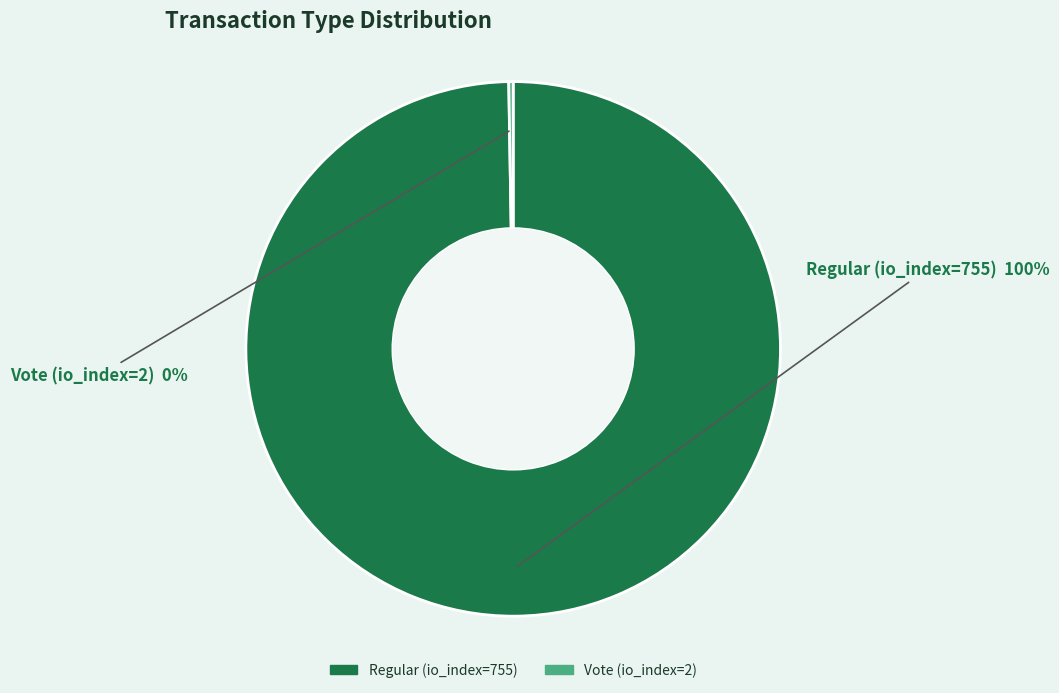

To the nearest percent, what is the average slice percentage?

50%